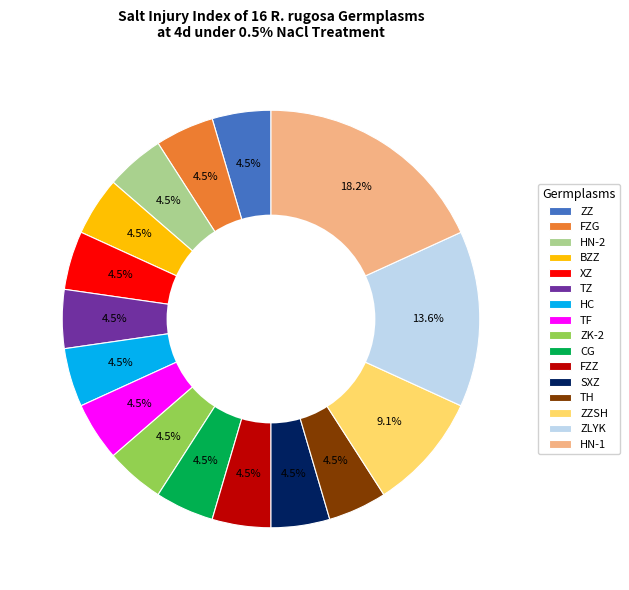

Do HN-2 and FZZ together represent more than half of the pie?

No